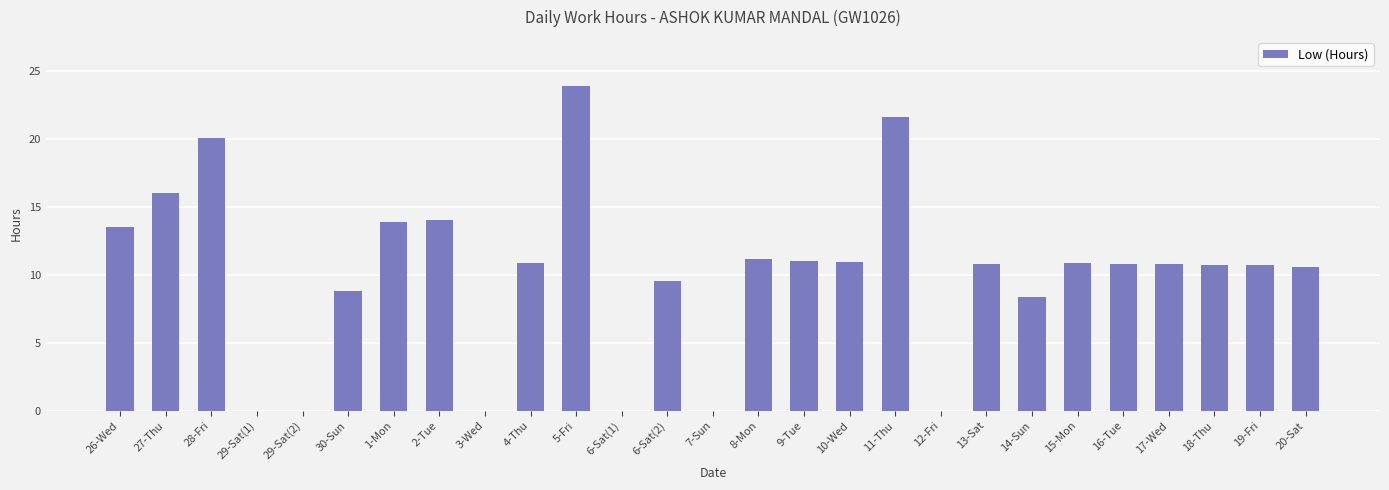

True or false: the data shows 11.0 at 10-Wed.

True